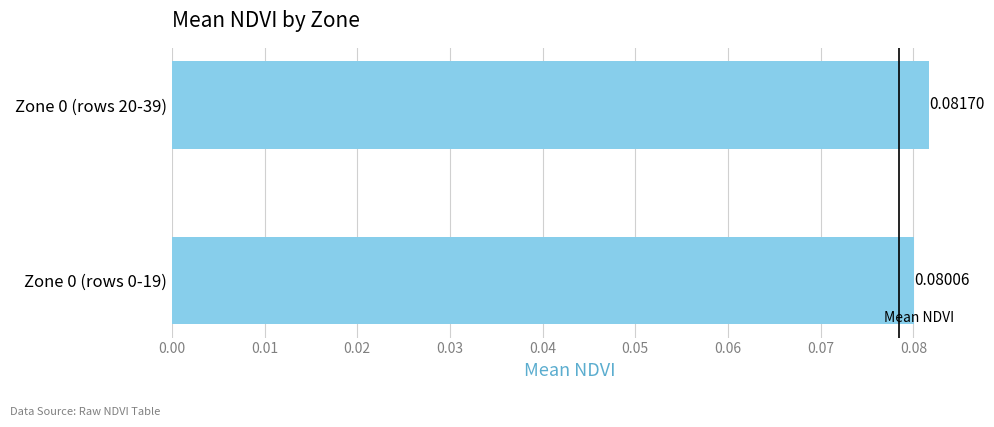

Which has a higher value, Zone 0 (rows 0-19) or Zone 0 (rows 20-39)?

Zone 0 (rows 20-39)